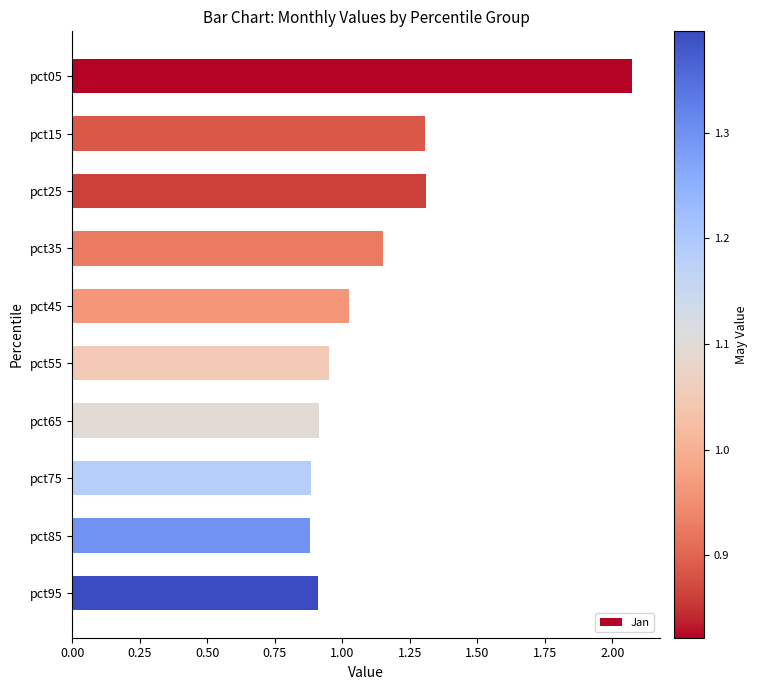

What is the change in value from pct85 to pct05?

+1.2